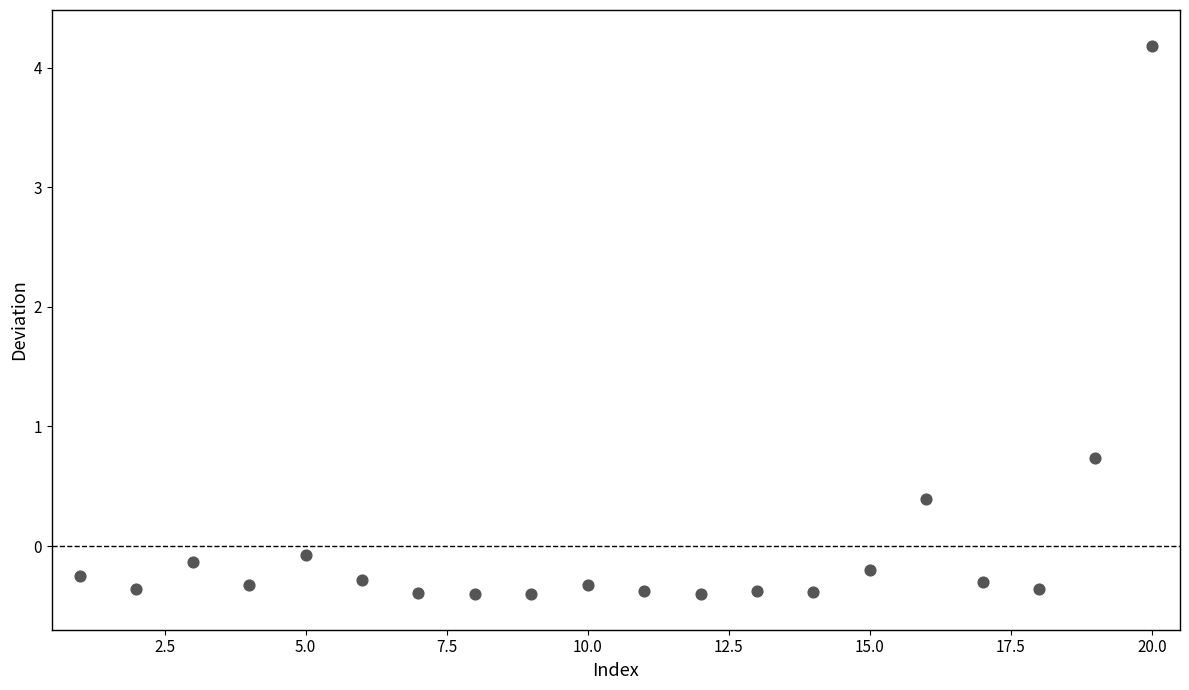

What Y value in the scatter plot is closest to 1?

0.7